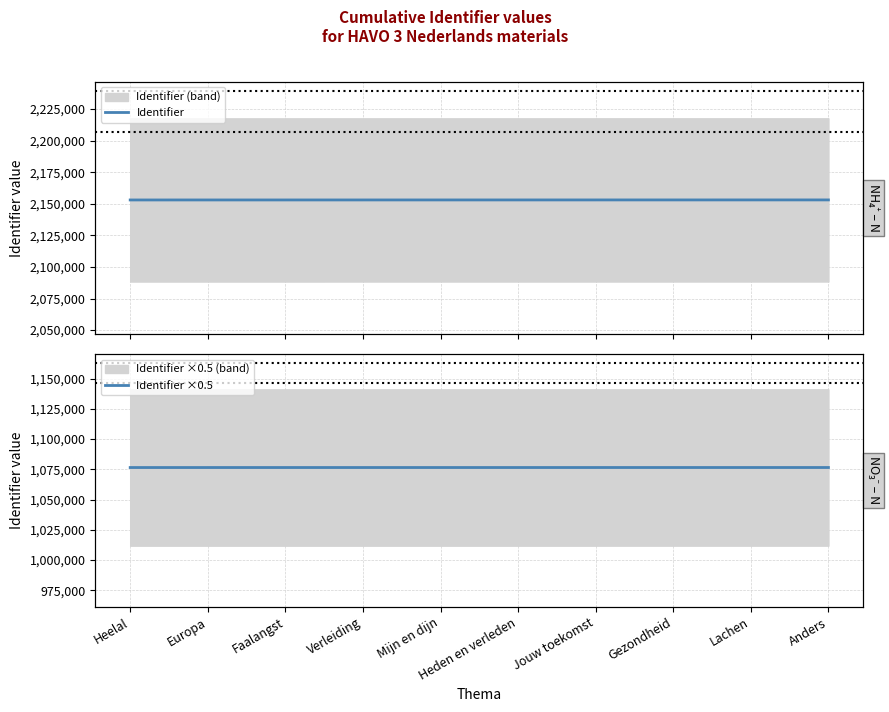

Does the chart have visible grid lines?

Yes